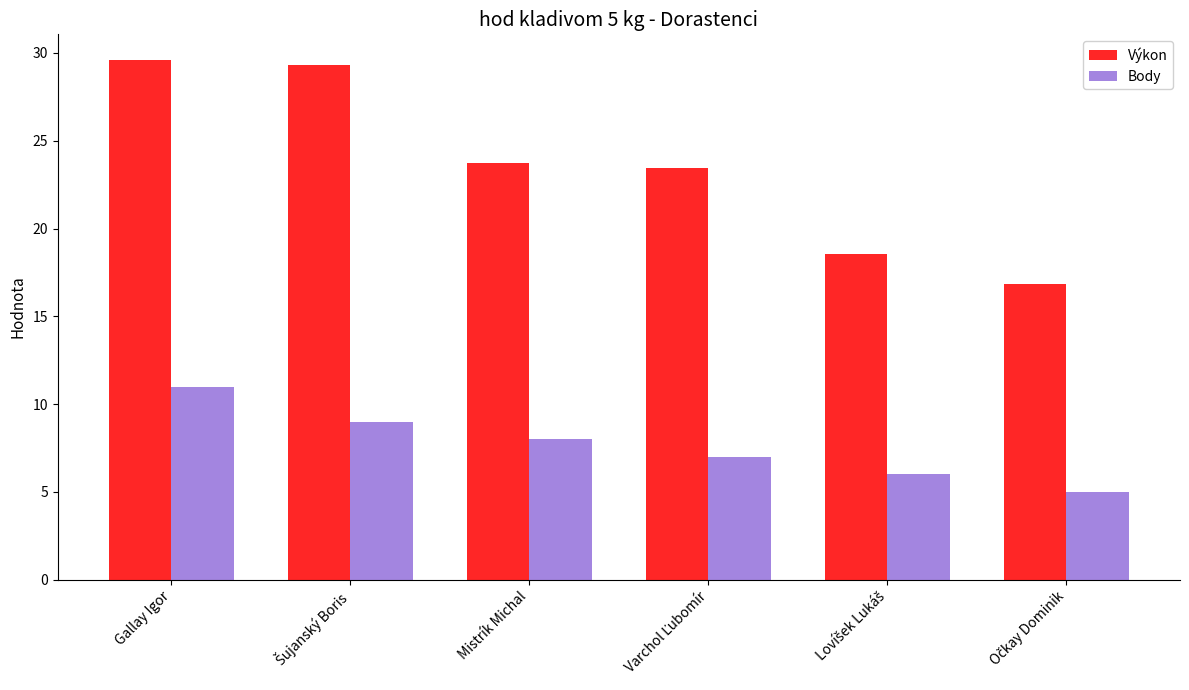

Is it true that Výkon equals 23.7 at Mistrík Michal?

True